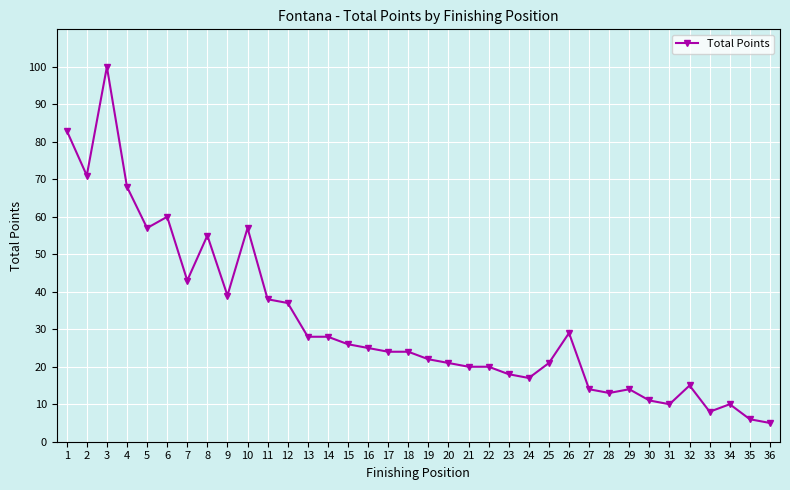

What is the difference between the maximum and minimum values?

95